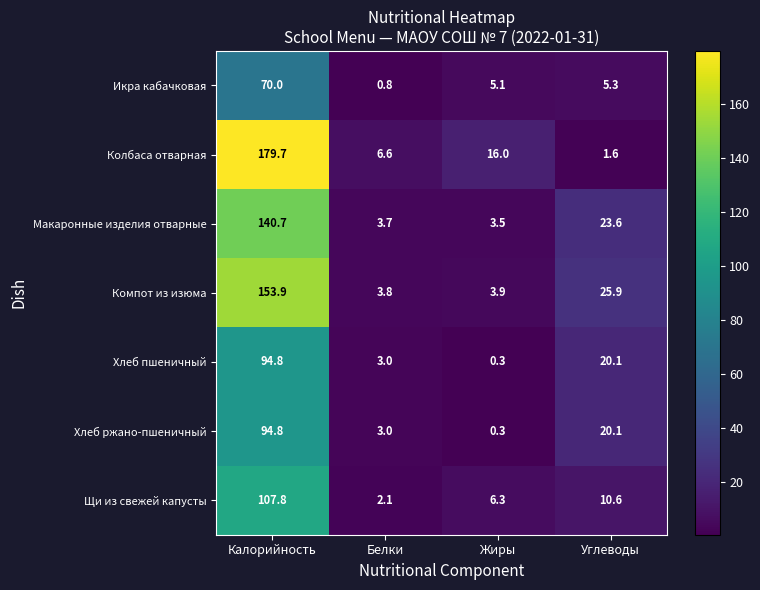

What is the difference between the maximum and second lowest values in the Хлеб ржано-пшеничный series?

91.8